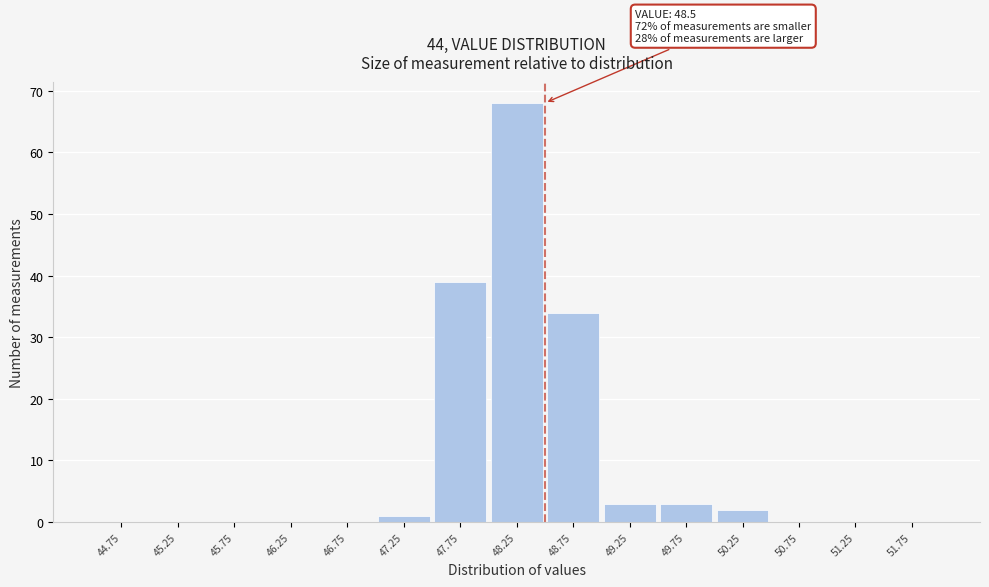

Over which range of the x-axis is the bar tallest?

48.0 to 48.5